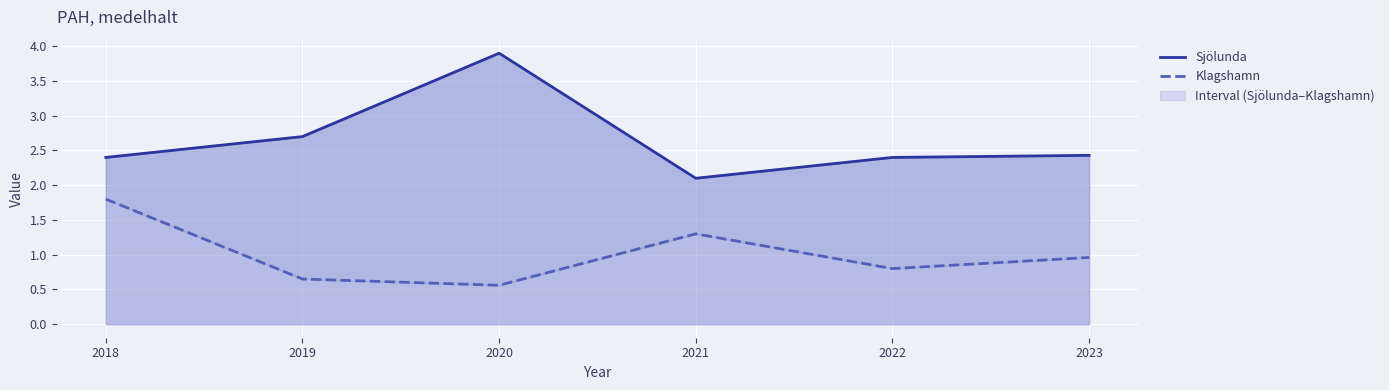

How many lines are shown in the chart?

2